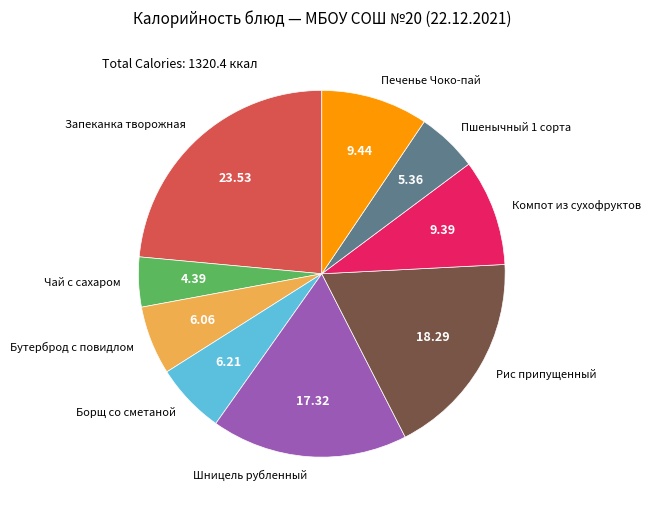

Is there any slice that represents more than half of the pie?

No